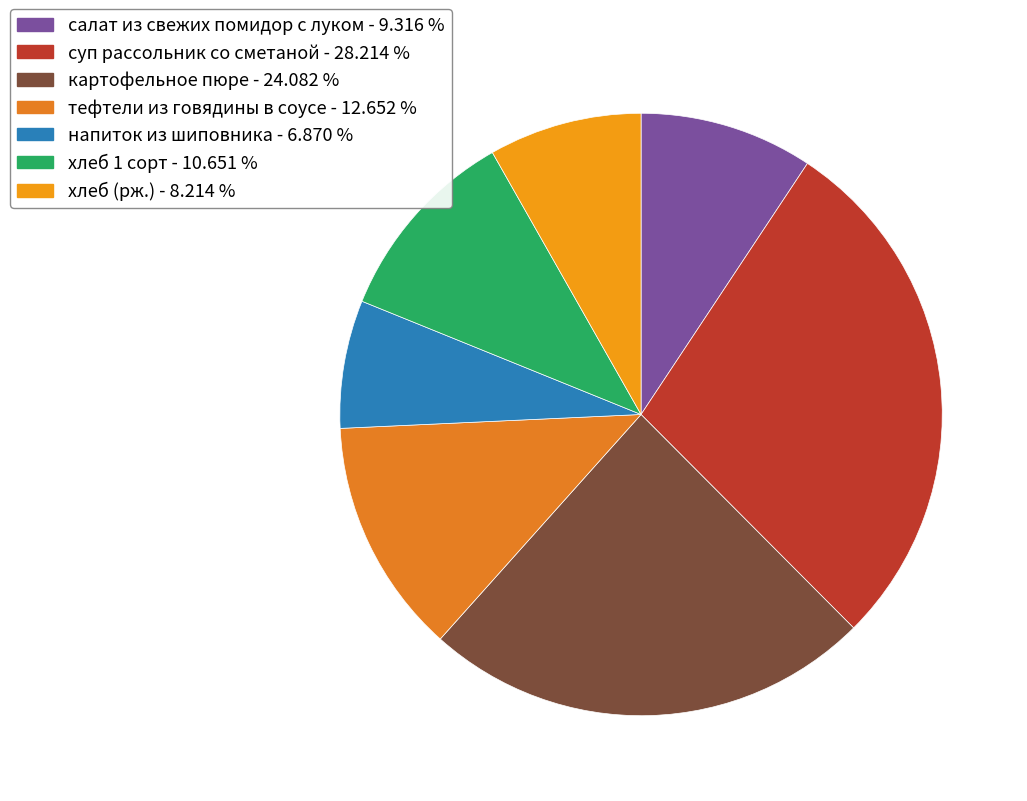

What percentage is the суп рассольник со сметаной slice, to the nearest percent?

28%